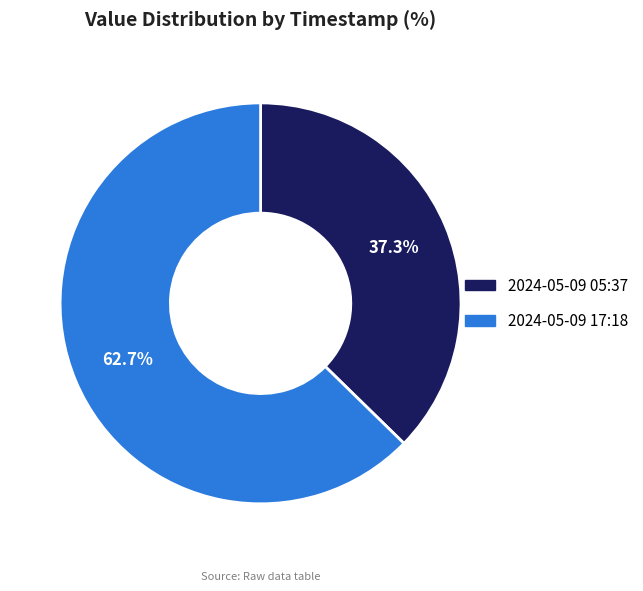

Is there a majority slice in this chart?

Yes